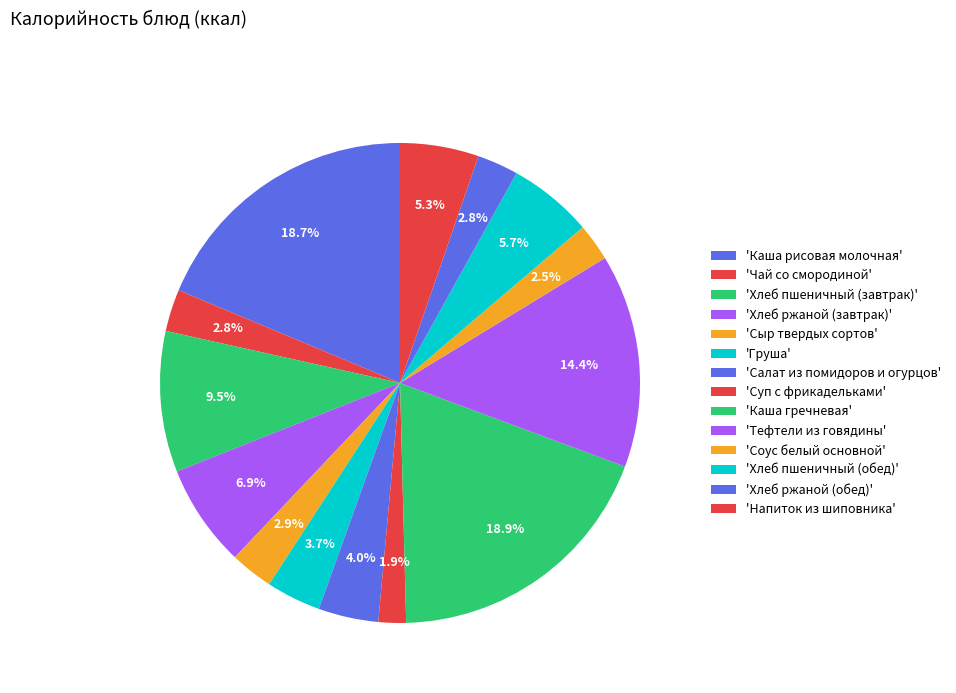

How many slices are in this pie chart?

14